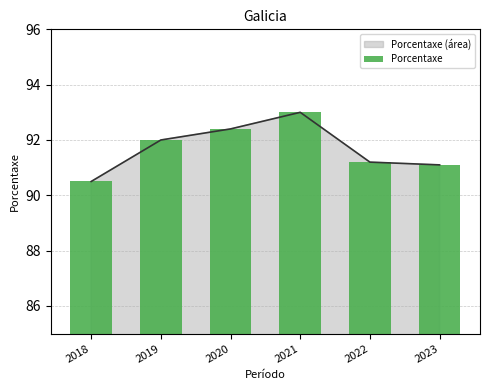

Where does the data first go above 92?

2020